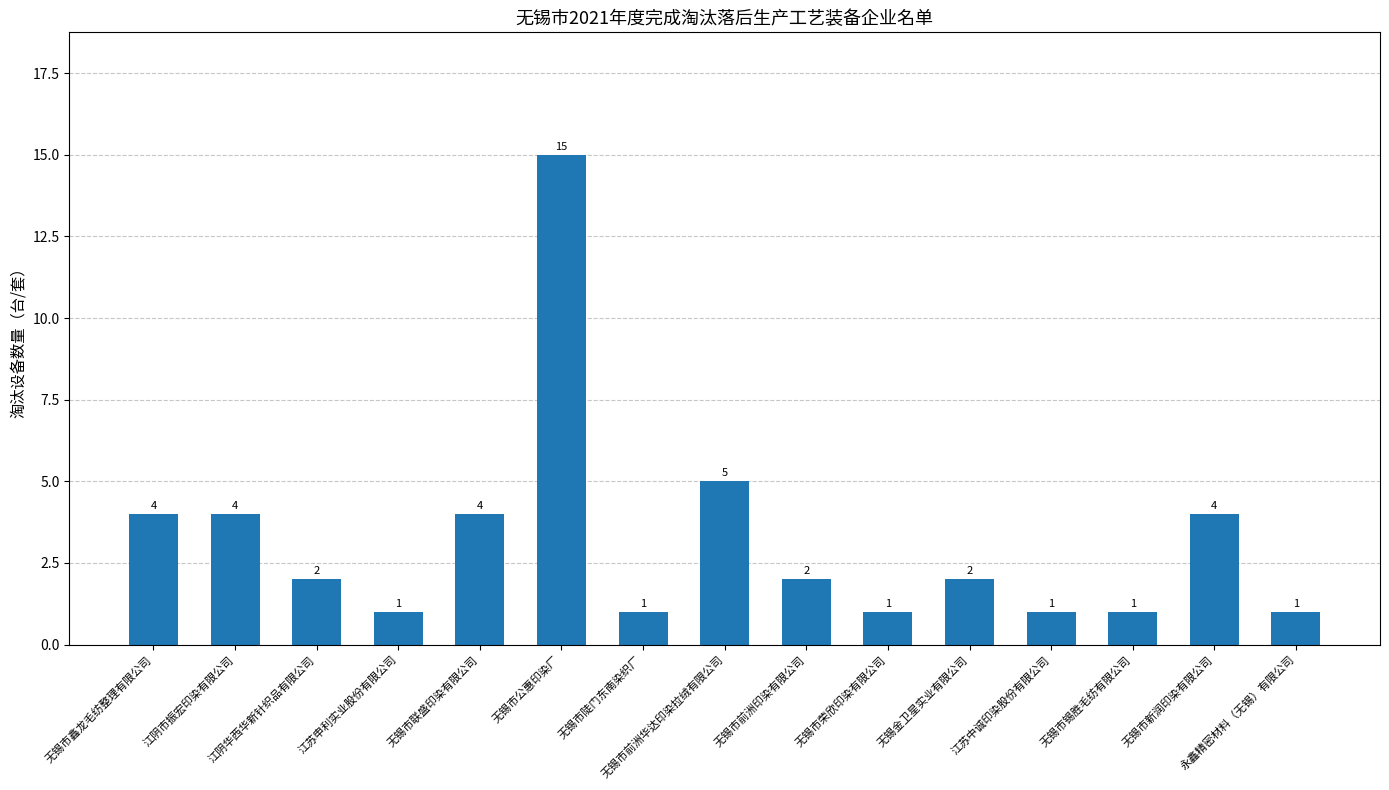

What is the label of the 12th bar from the right?

江苏申利实业股份有限公司